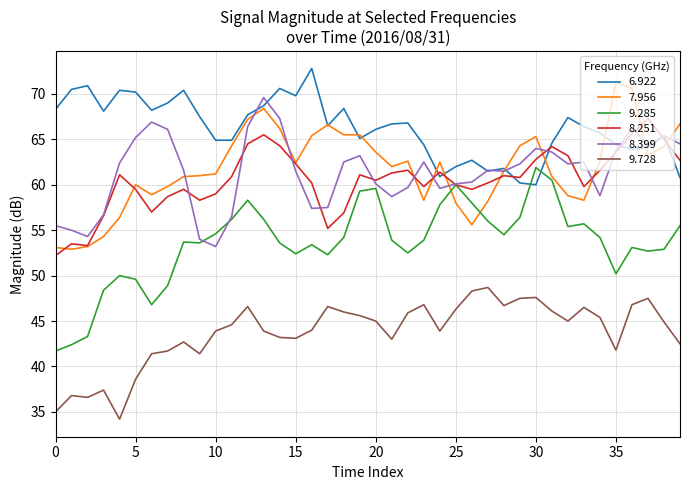

In 9.285, how many points are lower than both neighbors (excluding endpoints)?

9